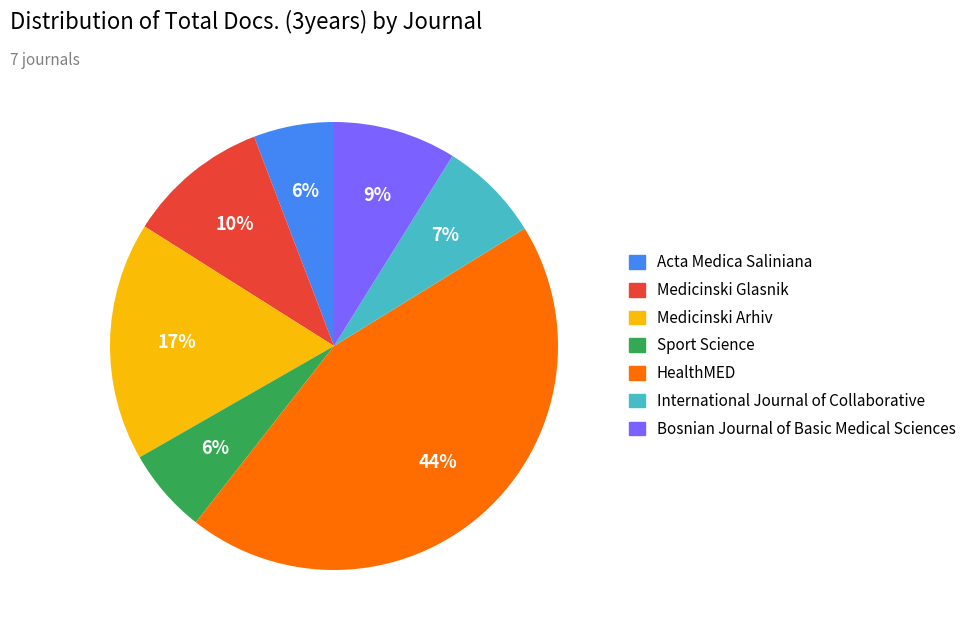

To the nearest percent, what is the difference between the Bosnian Journal of Basic Medical Sciences and HealthMED slice percentages?

35%